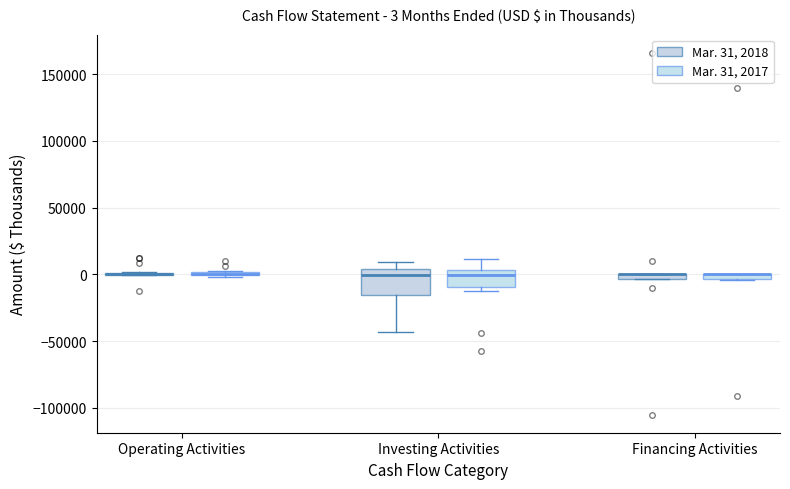

Which box is the tallest, from its lower edge to its upper edge?

Investing Activities (Mar. 31, 2018)